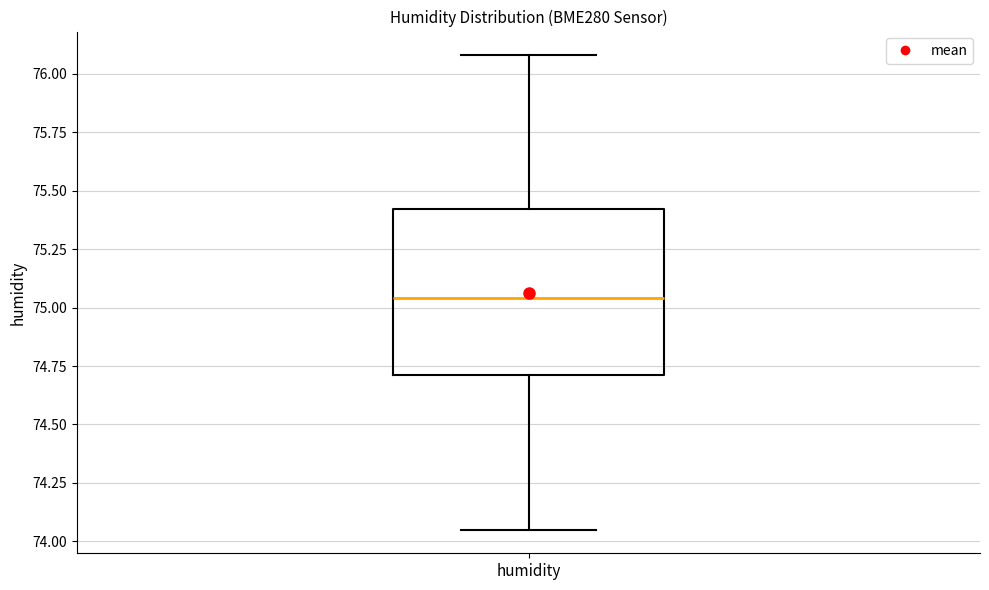

Transcribe this box plot: give where the median line is, the range the box spans, and where the two whiskers end, as read against the y-axis. The values are not printed on the chart, so give them approximately, as read against the axis.

median 75.05, box 74.70 to 75.40, whiskers 74.05 to 76.10